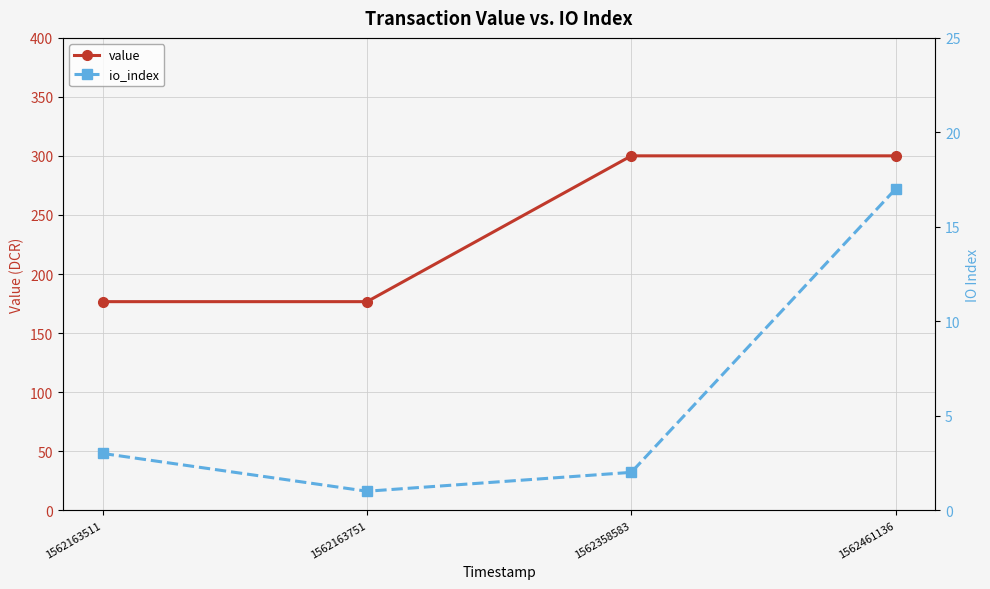

Where does the value series first go above 300?

1562358583